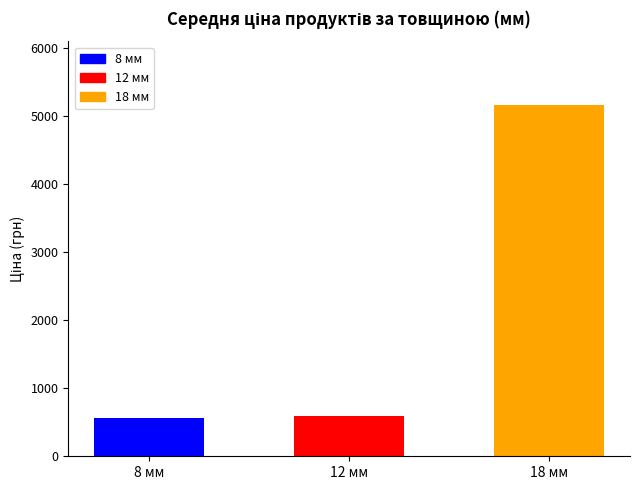

Are the bars horizontal?

No